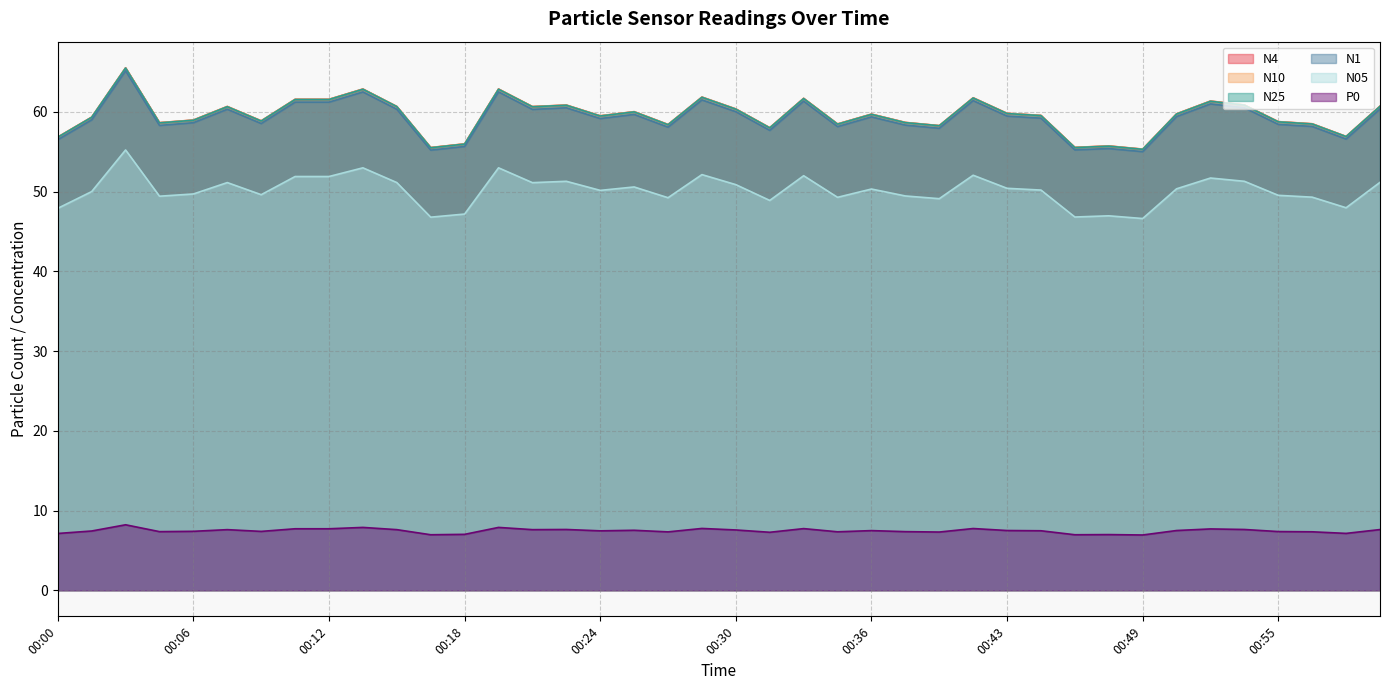

How many lines are shown in the chart?

6